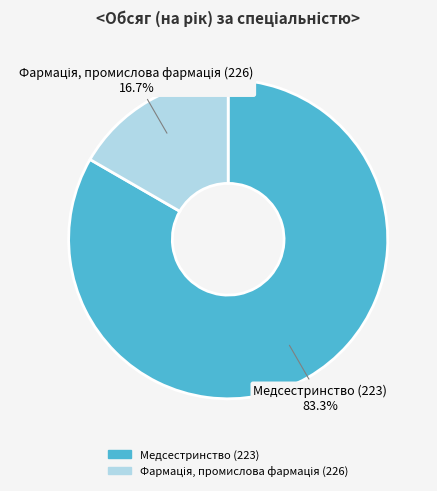

What portion of the pie excludes Медсестринство (223)?

16.7%